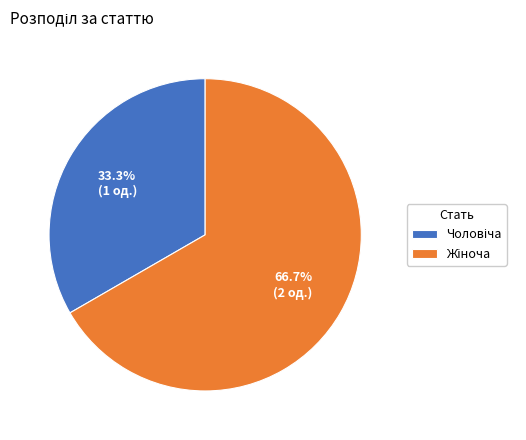

True or false: Чоловіча accounts for 33% of the total.

True